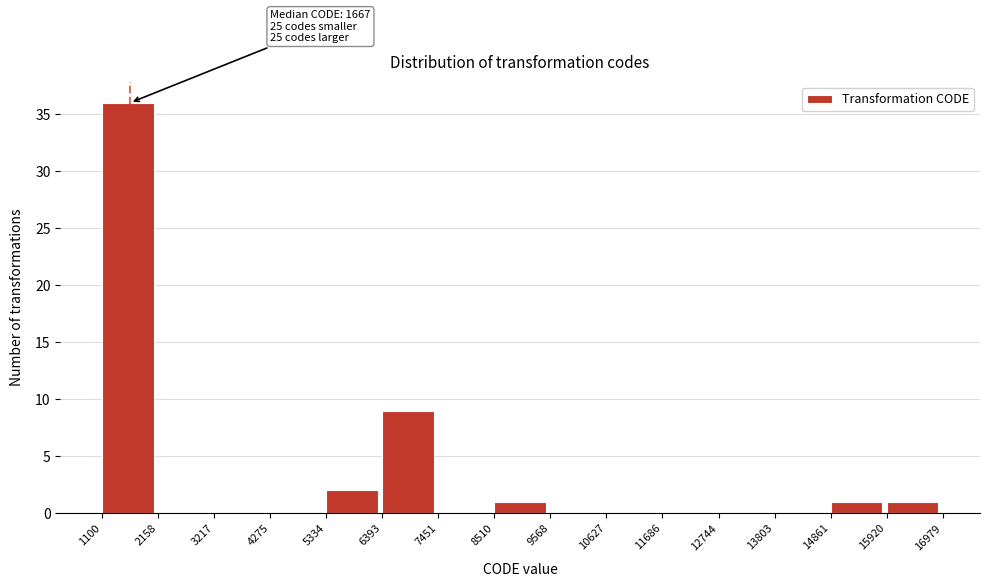

Which range on the x-axis has the tallest bar?

1100 to 2158